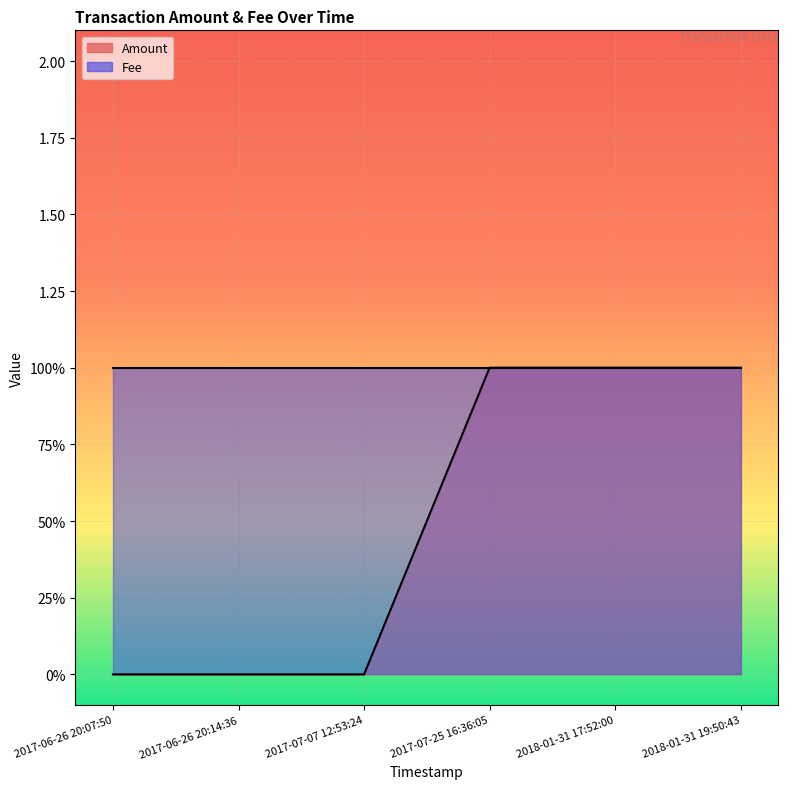

What is the change in value from 2017-06-26 20:14:36 to 2018-01-31 17:52:00?

+1